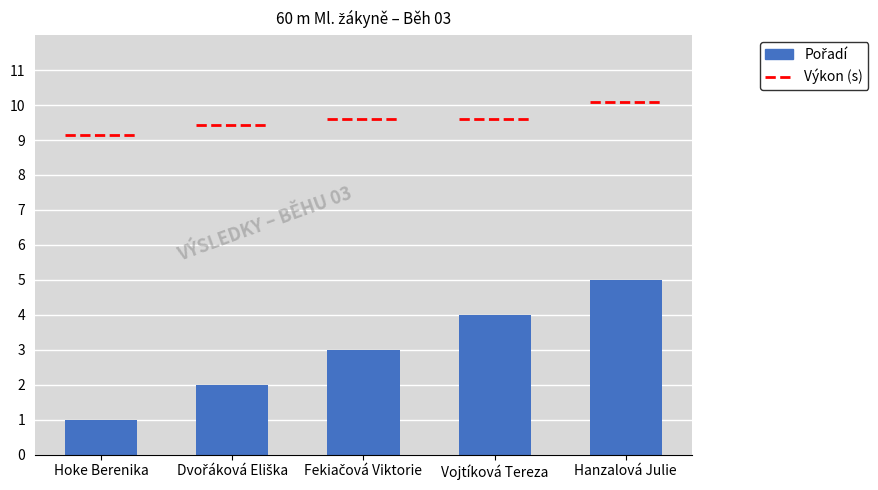

At which label does the data first exceed 3?

Vojtíková Tereza